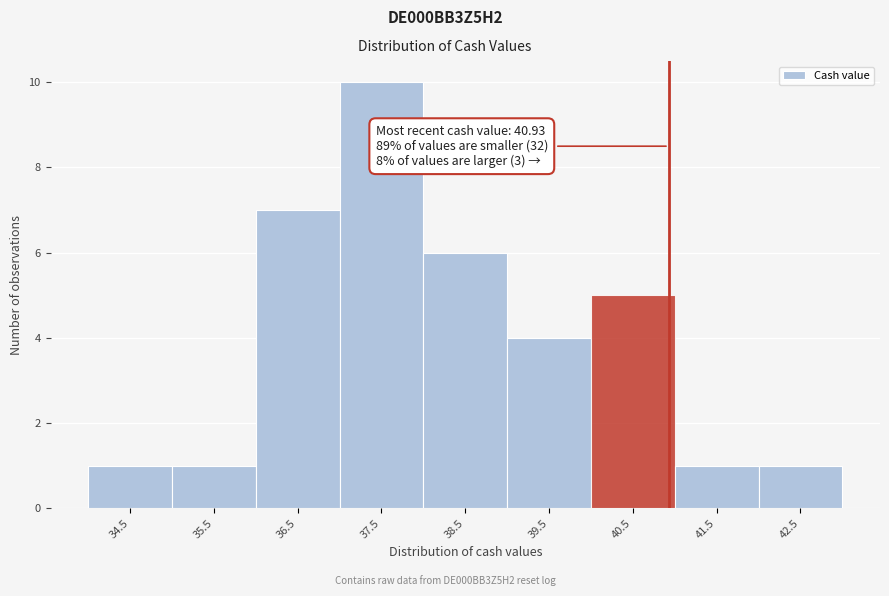

Which range on the x-axis has the tallest bar?

37 to 38